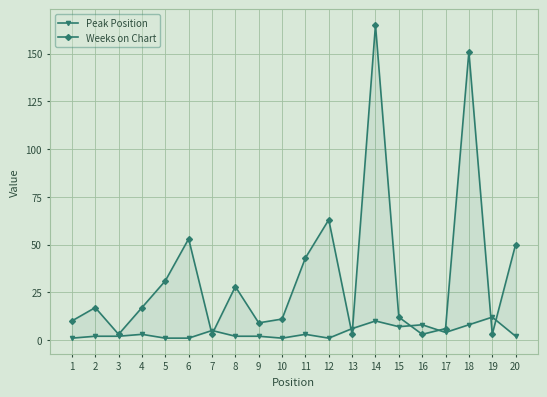

Rank the series by their average value, from highest to lowest.

Weeks on Chart, Peak Position